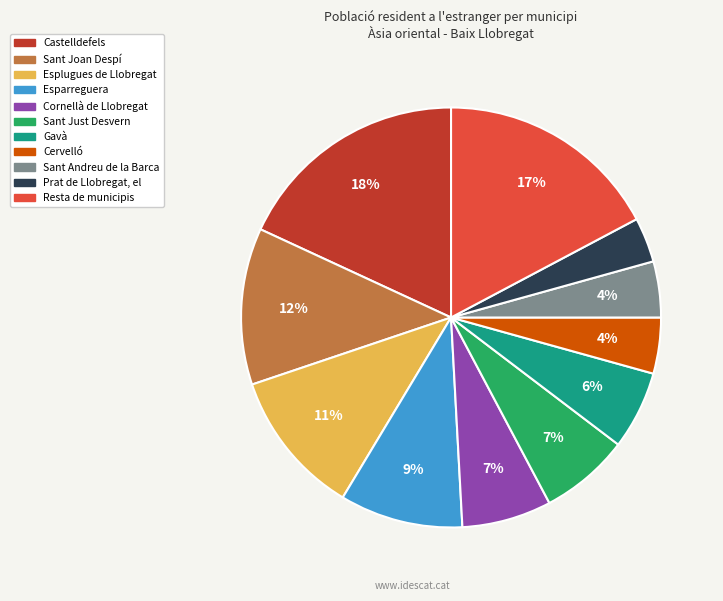

How many segments does this pie chart have?

11